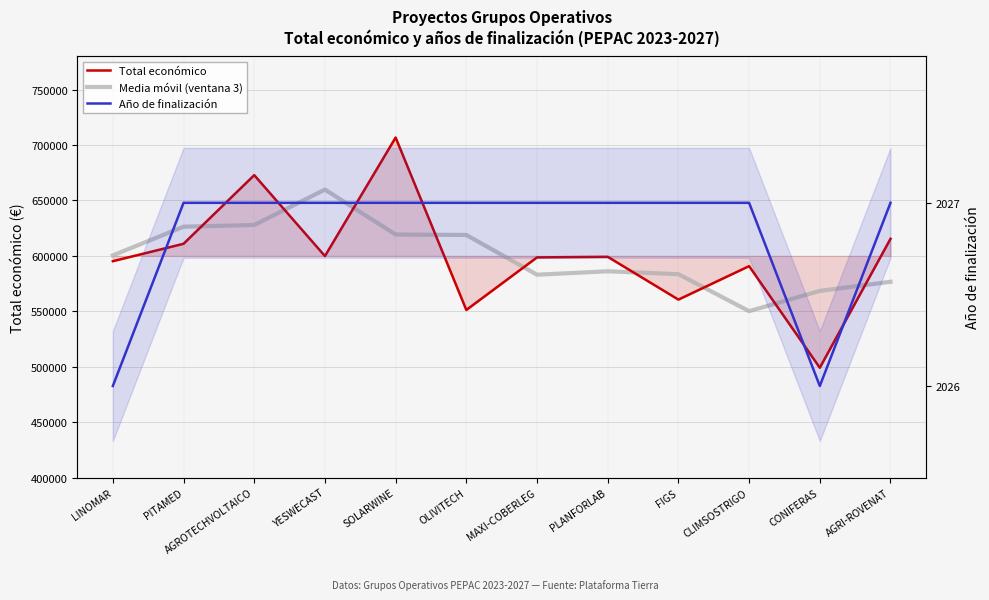

What is the average value of the Total económico series?

599997.7